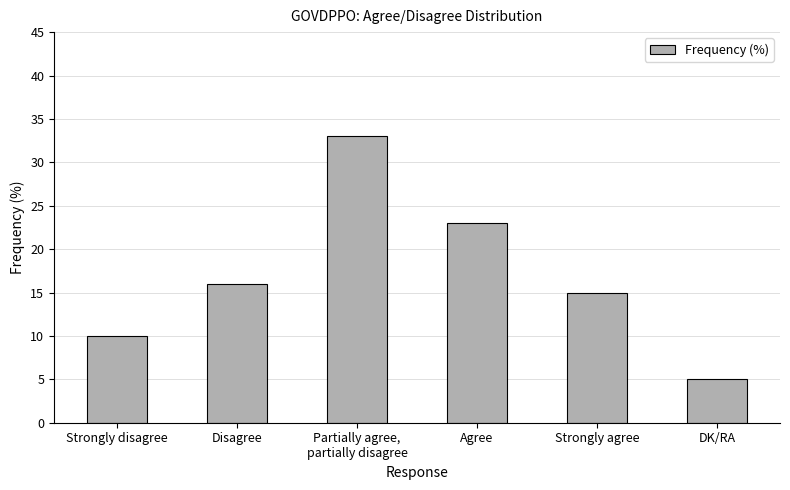

How many bars are there in total?

6